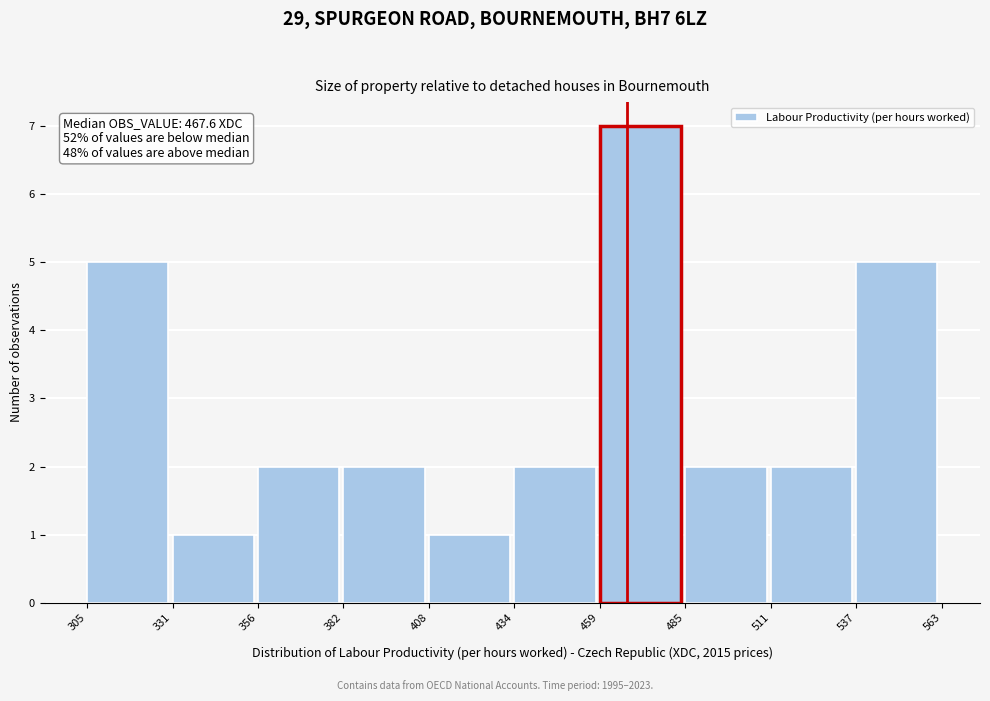

Over which range of the x-axis is the bar tallest?

459 to 485